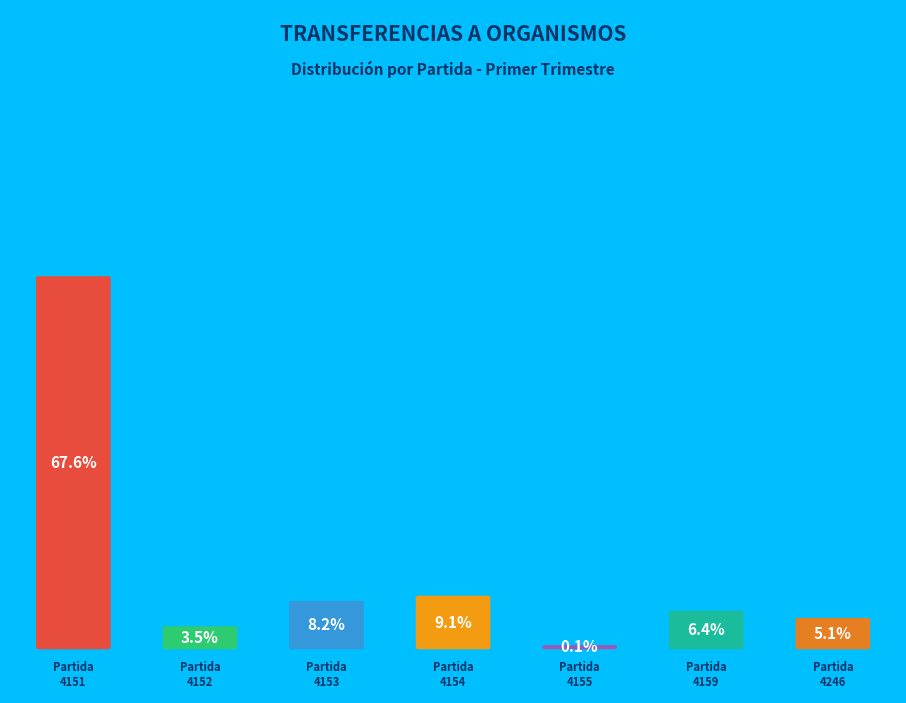

Is it true that 4156 is 14% of the pie?

False